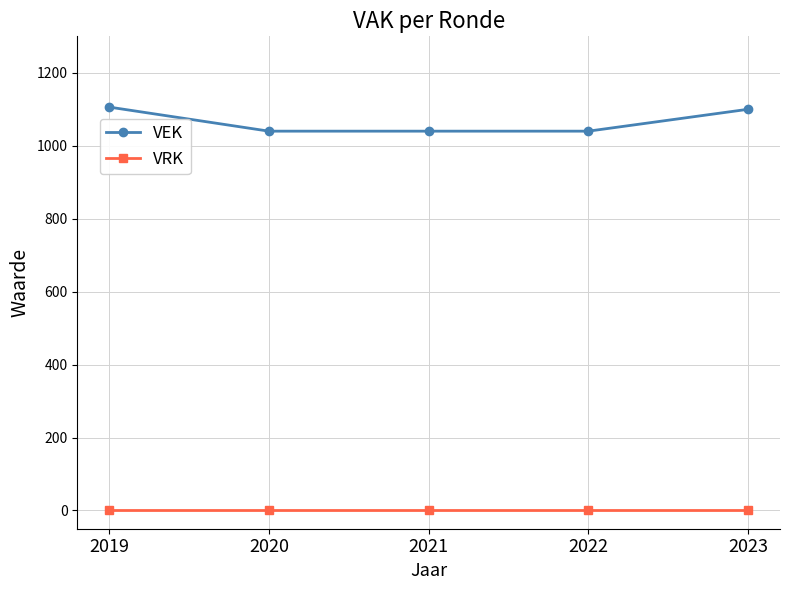

True or false: VEK has a value of 1585 at 2020.

False